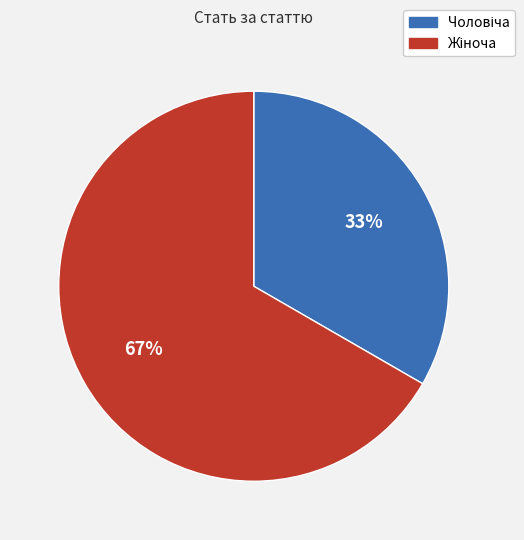

Is there any slice that represents more than half of the pie?

Yes